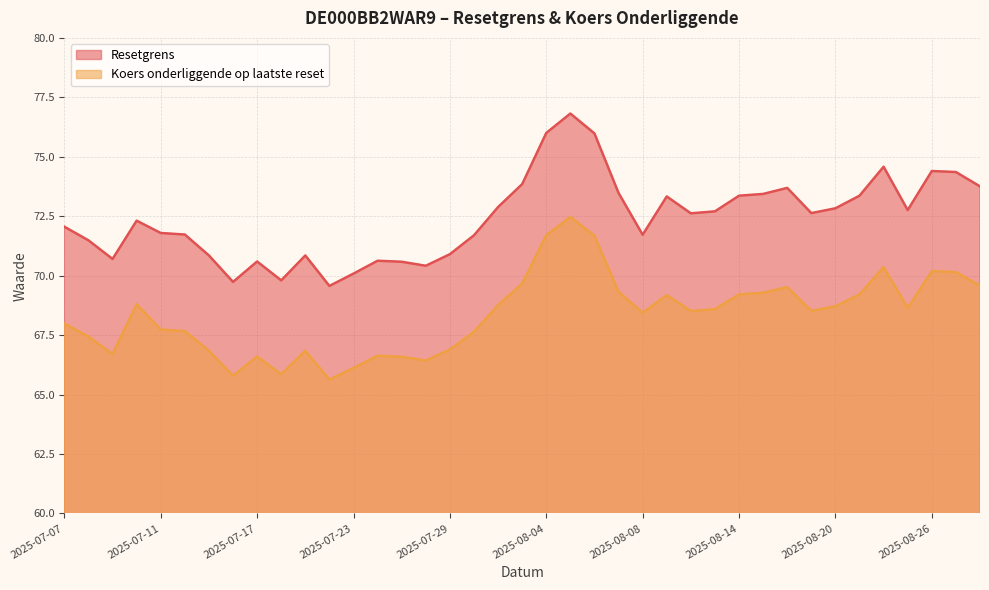

True or false: Resetgrens and Koers onderliggende op laatste reset intersect in this chart.

False